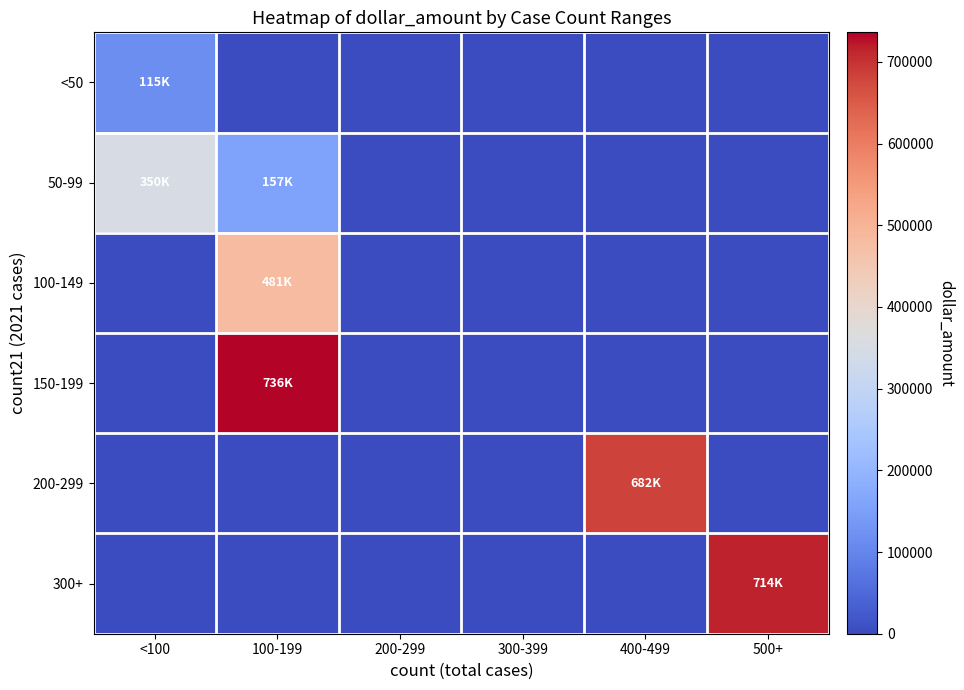

Which series has the largest total across all categories?

150-199